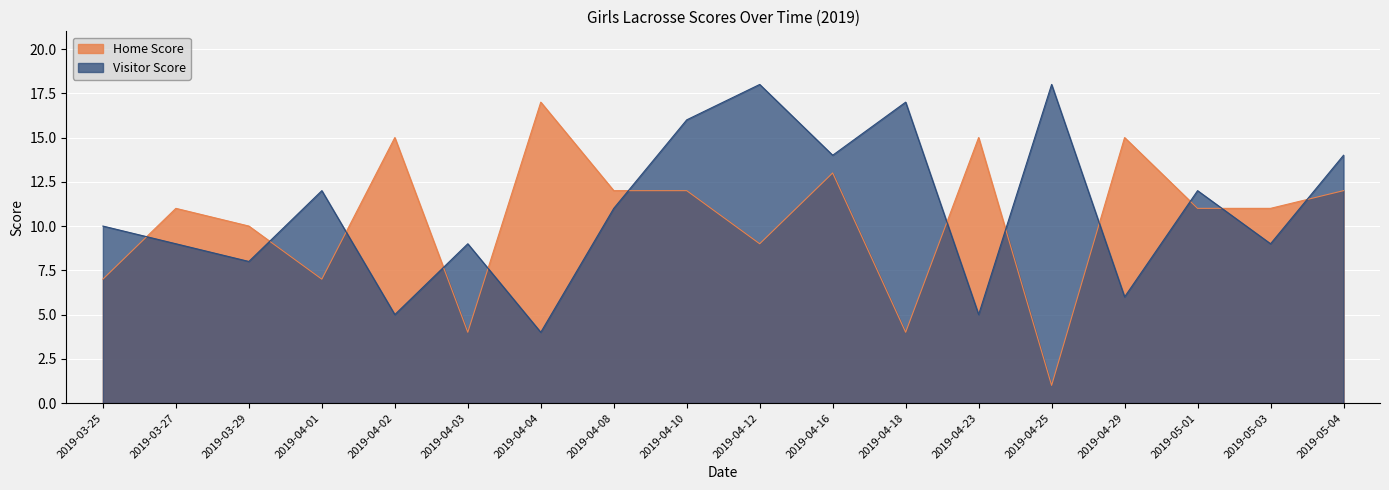

What is the average value of the Visitor Score series?

11